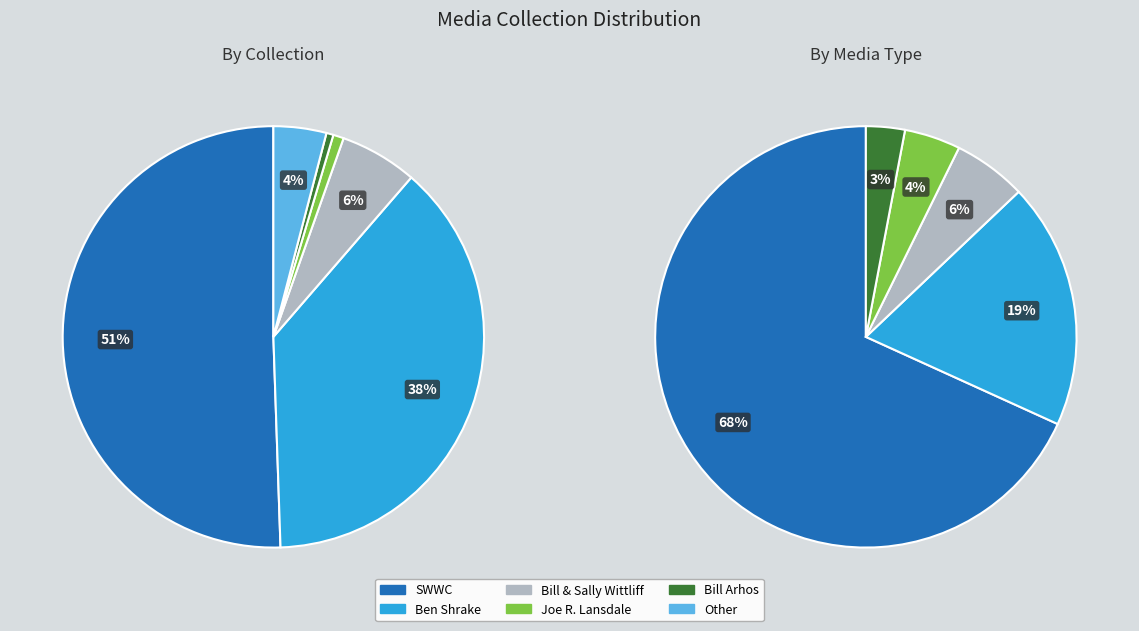

Which category accounts for the majority?

SWWC